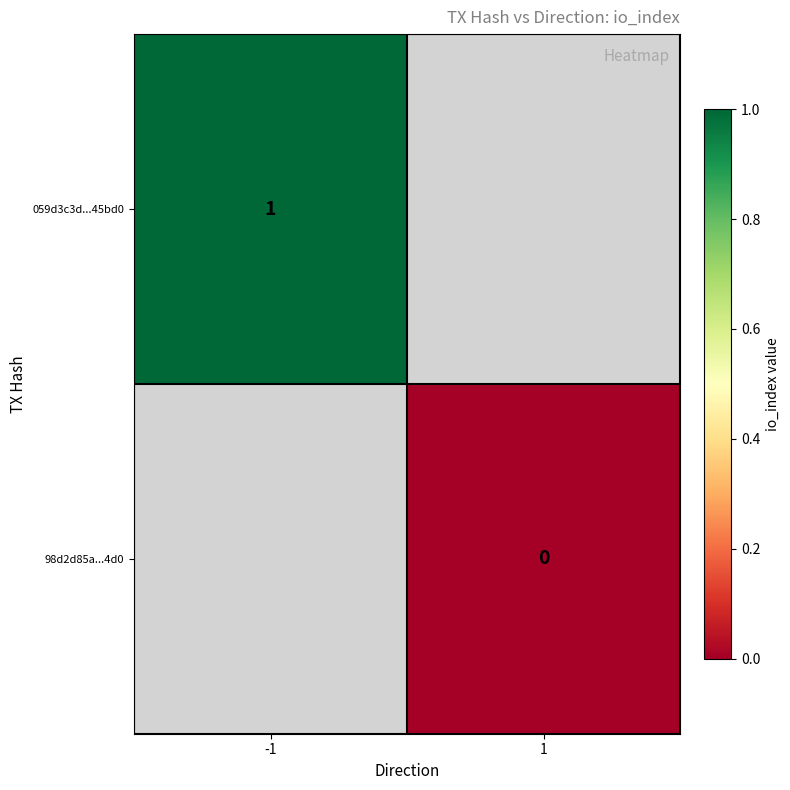

Which category has the highest value across all series?

-1